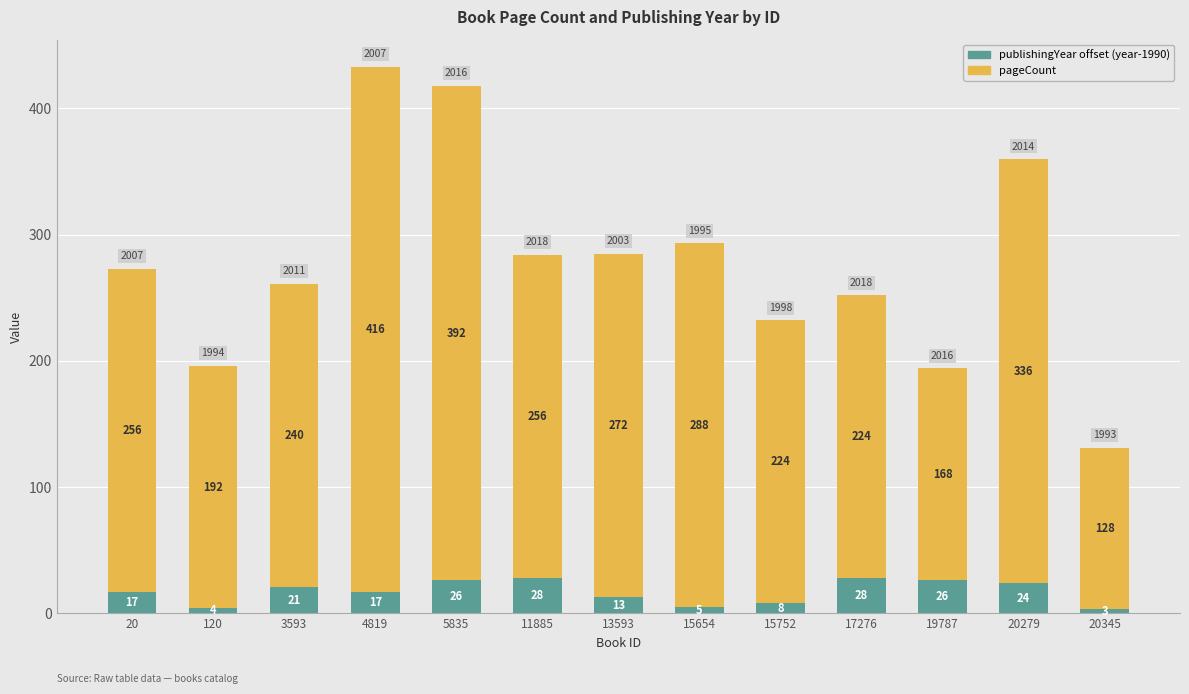

How many bars are there in total?

13